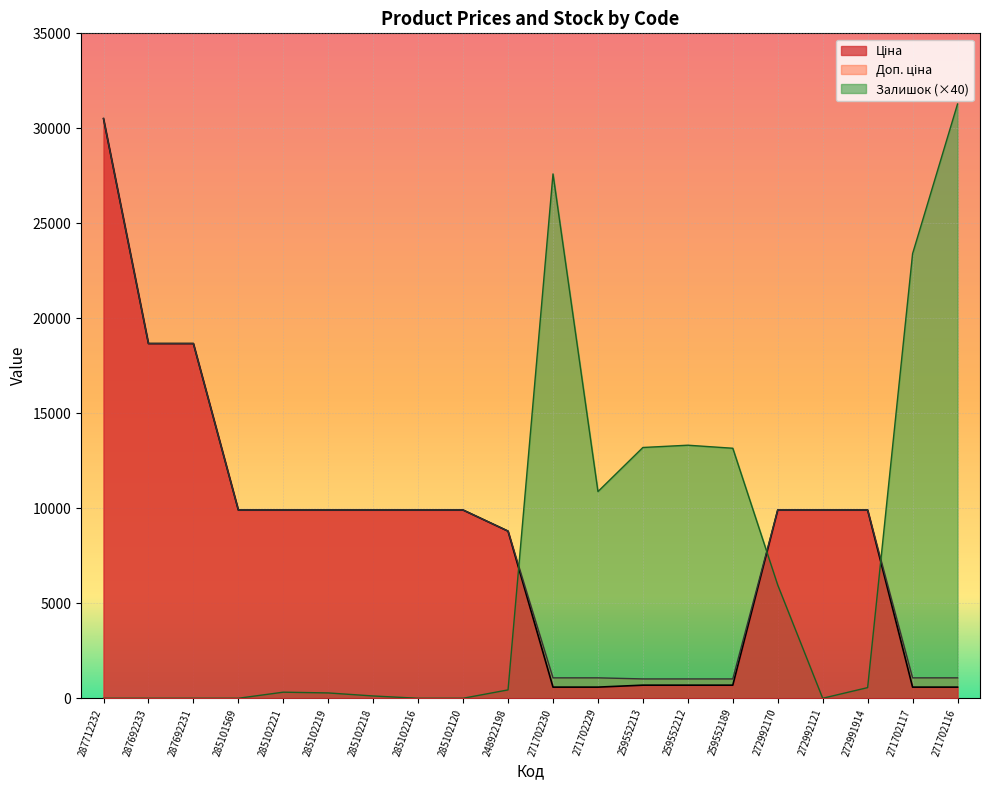

What is the label of the 9th point from the left?

285102120